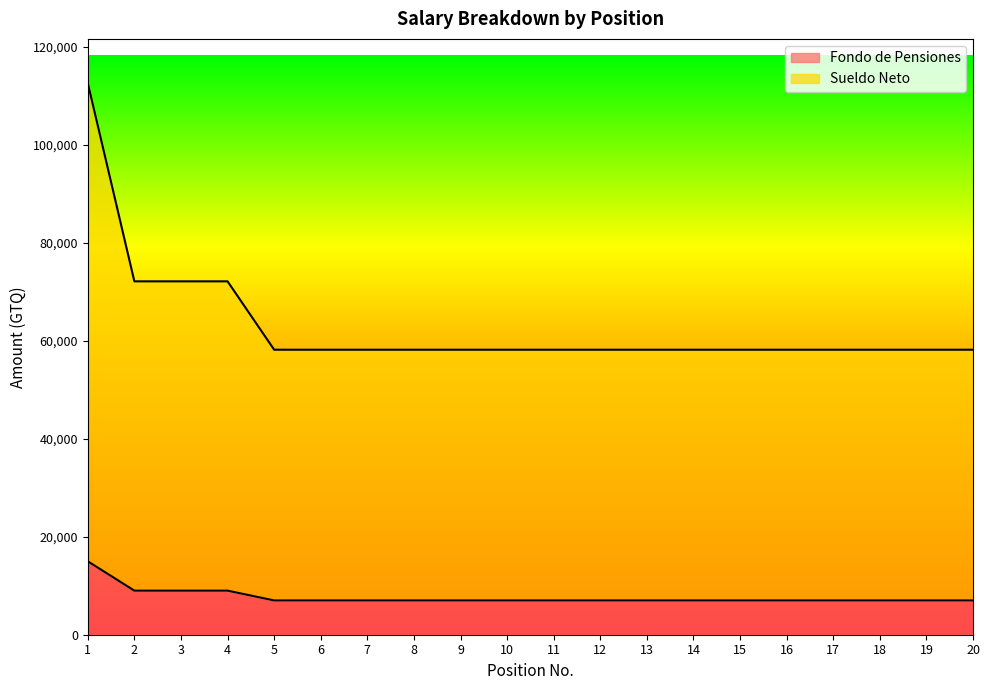

True or false: Fondo de Pensiones and Sueldo Neto cross at least once.

False